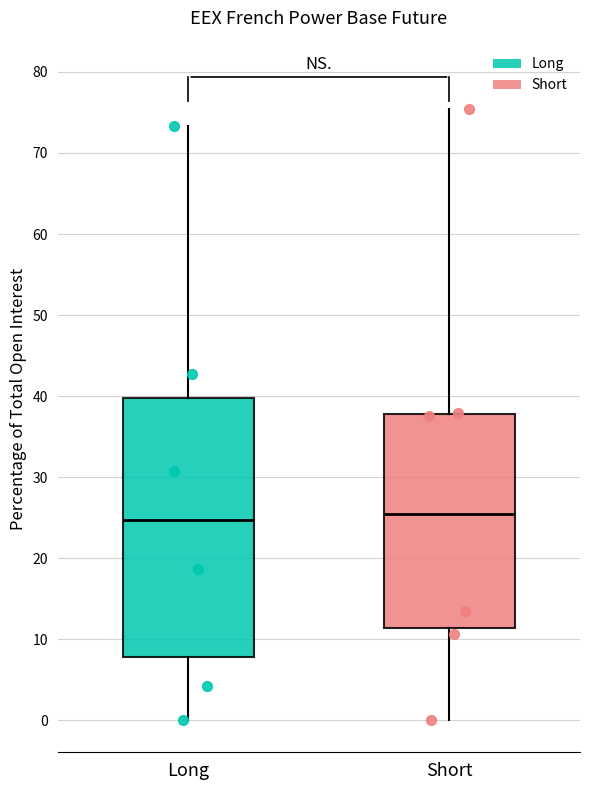

Reading left to right, transcribe this box plot: for each box, give where its median line is, the range the box spans, and where its two whiskers end, as read against the y-axis. The values are not printed on the chart, so give them approximately, as read against the axis.

Long: median 25, box 8 to 40, whiskers 0 to 73
Short: median 25, box 11 to 38, whiskers 0 to 75